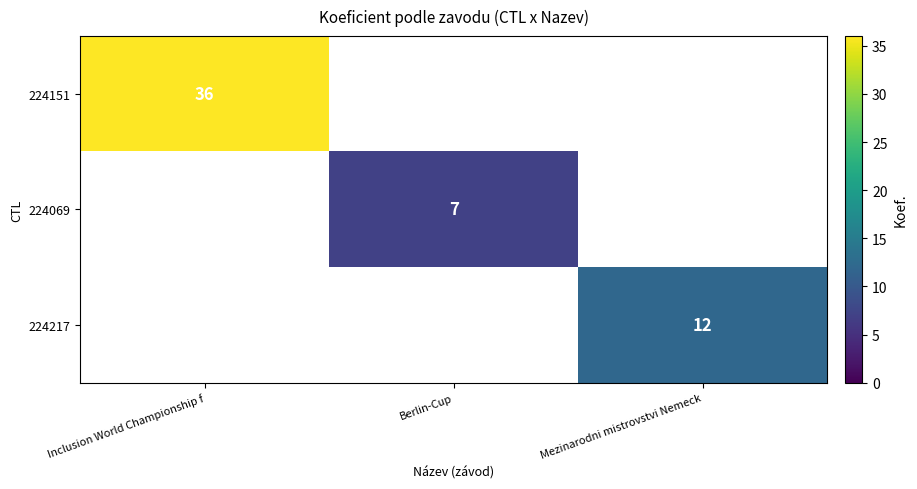

The value of 224151 at Inclusion World Championship f is 19.5. True or false?

False